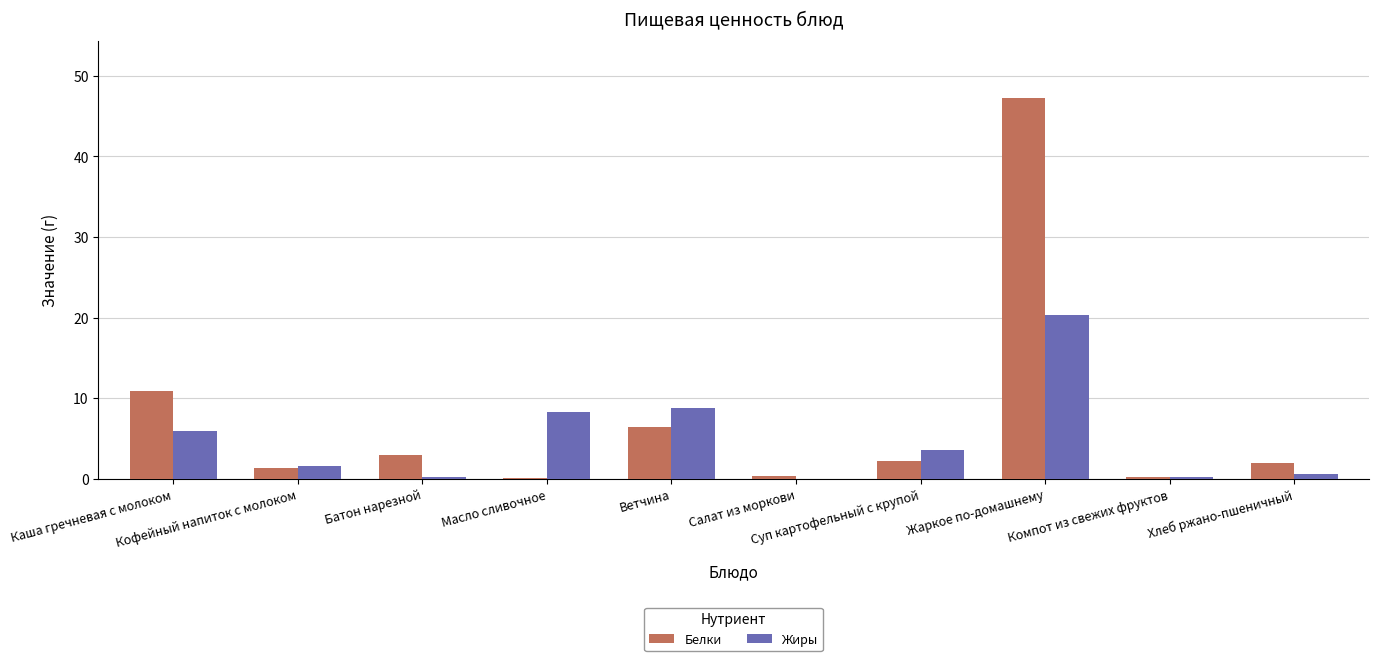

Which series has the largest total across all categories?

Белки